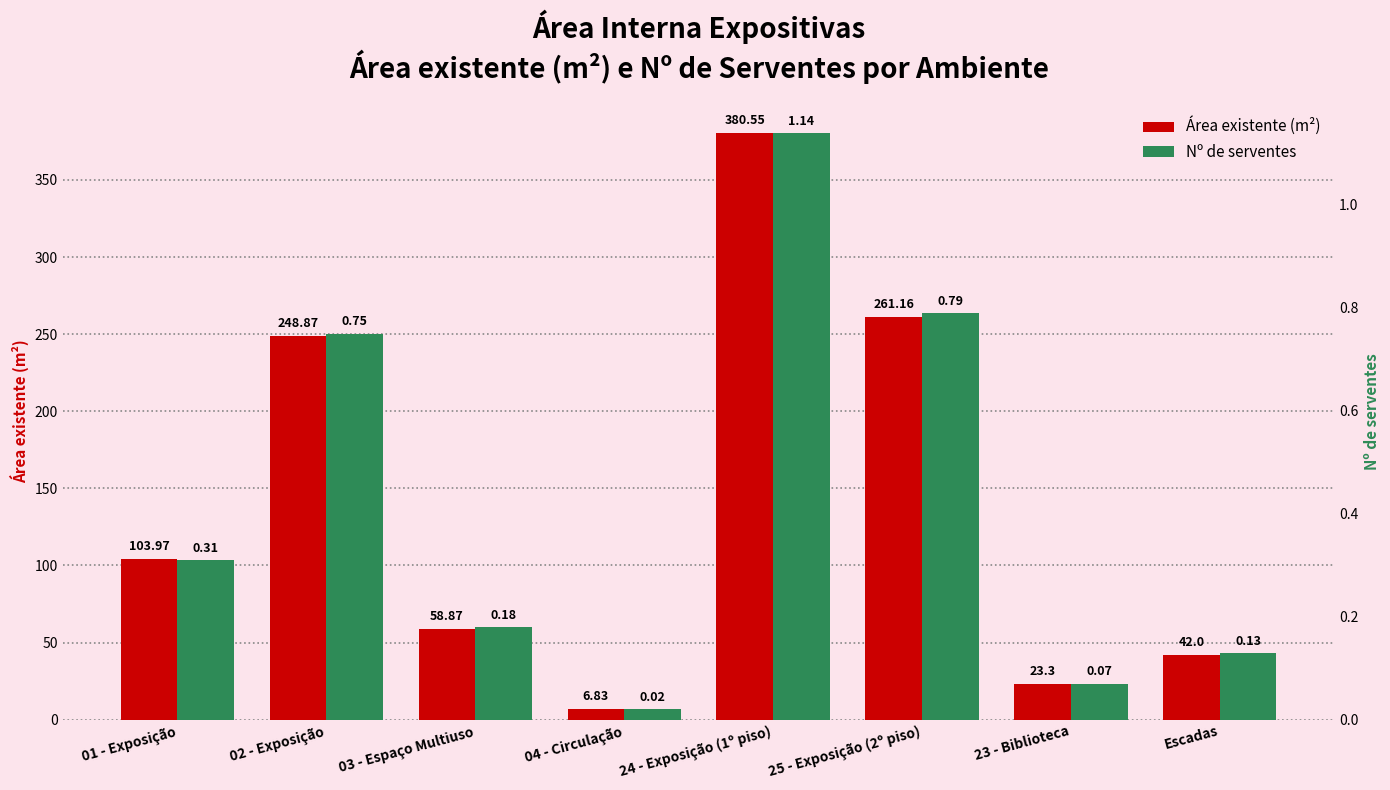

How many bars are there in total?

16